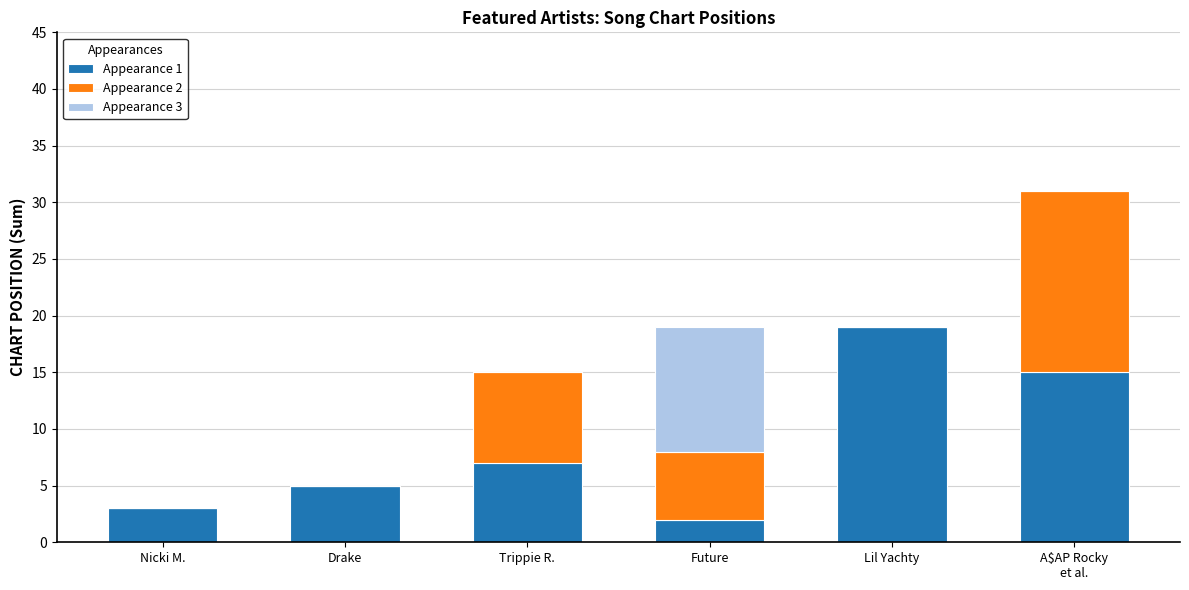

Are the bars grouped side by side (vs. stacked)?

No